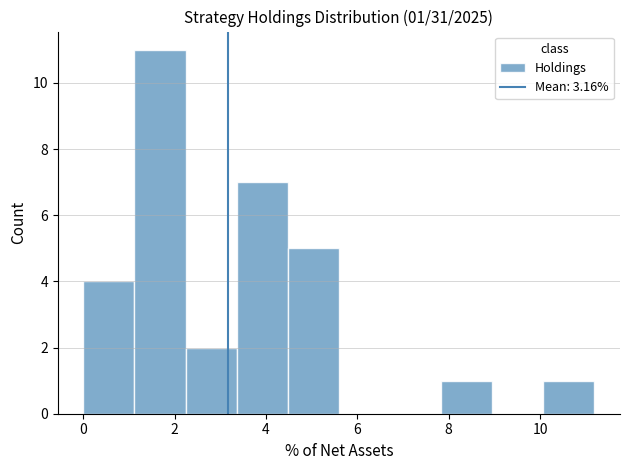

Over which range of the x-axis is the bar tallest?

1.2 to 2.2